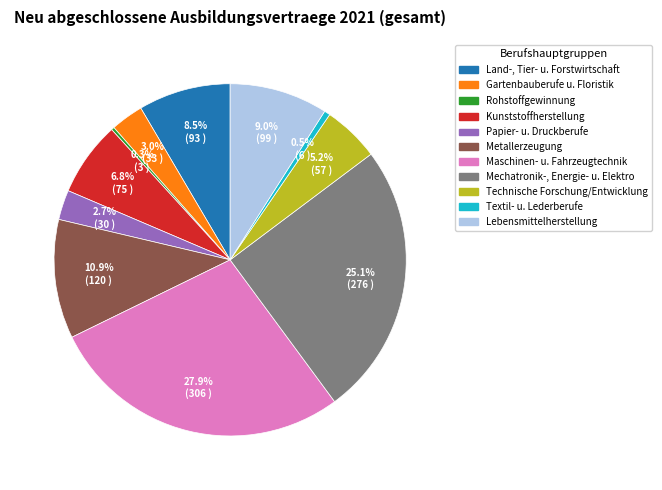

Is there any slice that represents more than half of the pie?

No